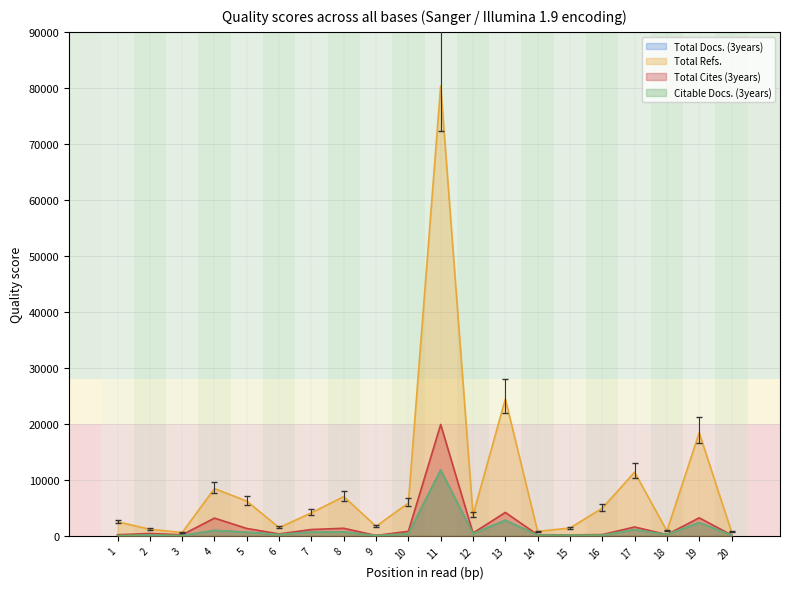

Is it true that Citable Docs. (3years) equals 109 at 15?

True